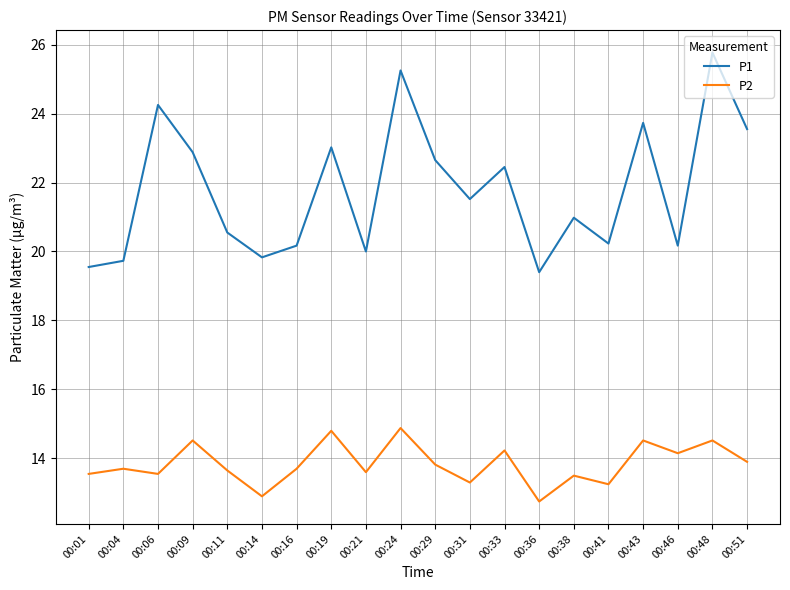

Which label corresponds to the largest value in the chart?

00:48